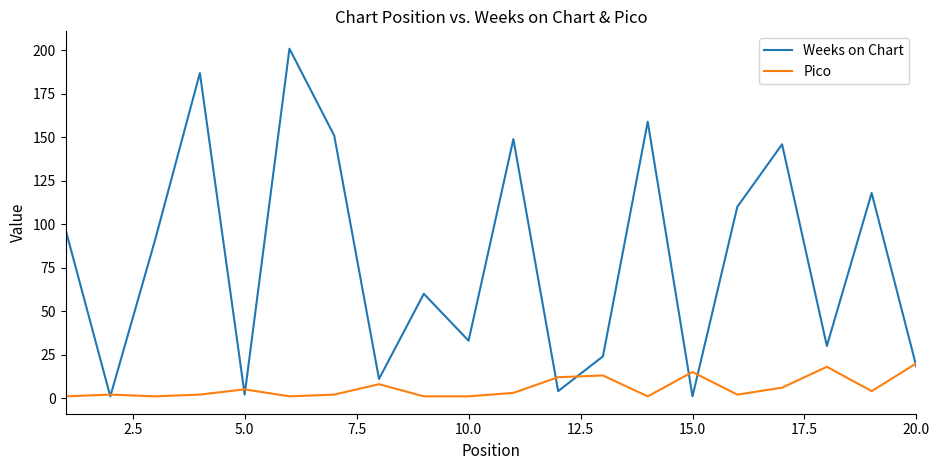

Which series has the widest spread of values?

Weeks on Chart